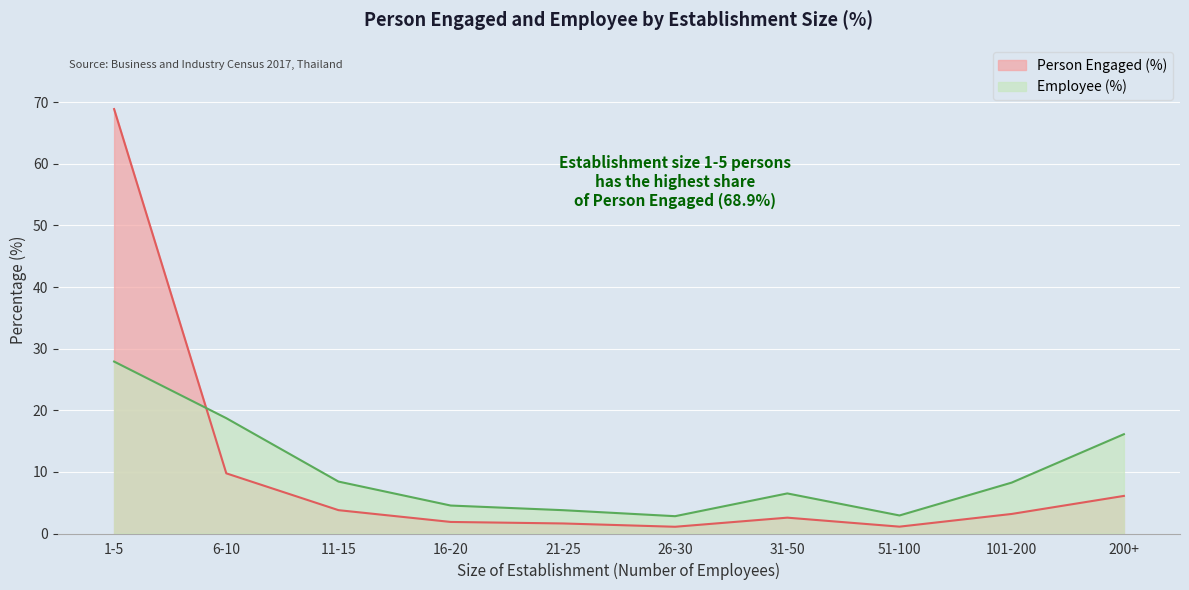

What is the value of the Person Engaged (%) point at the 10th from the left?

6.1